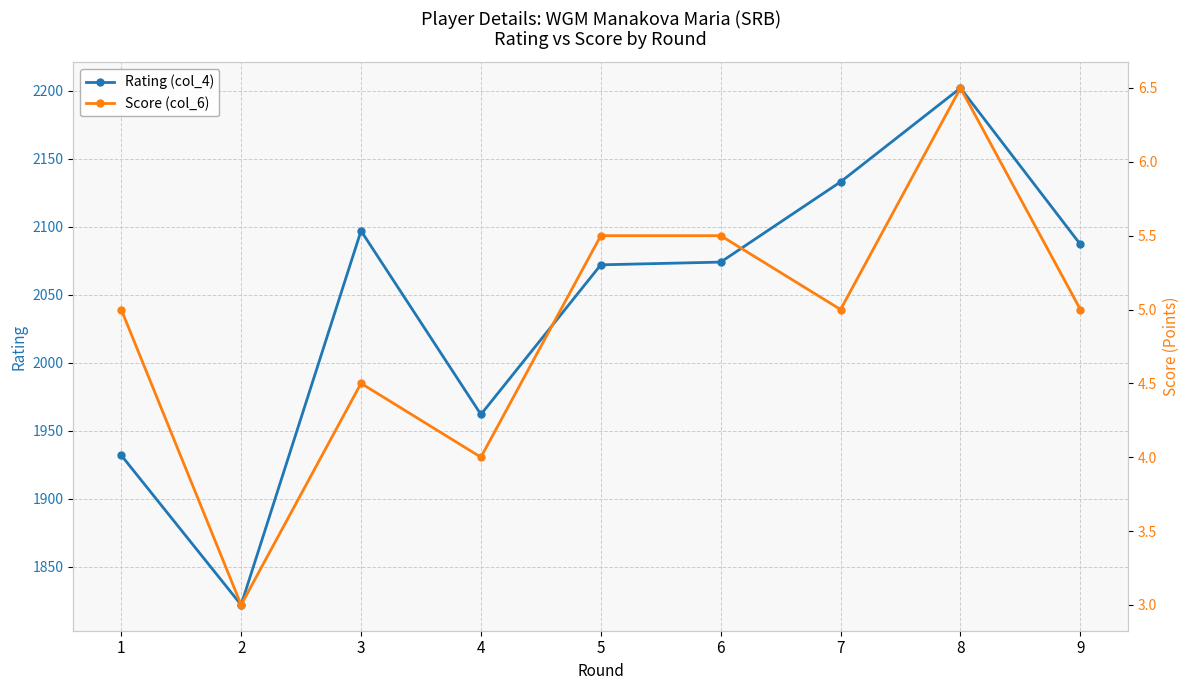

What is the minimum value for Score (col_6)?

3.0